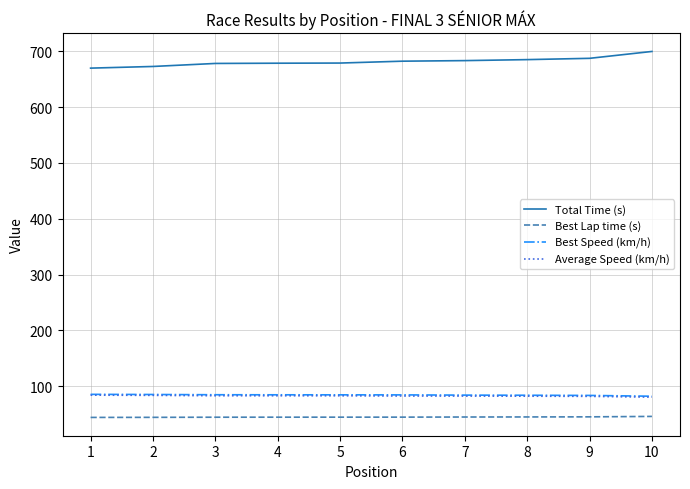

What is the maximum value for Best Lap time (s)?

45.7